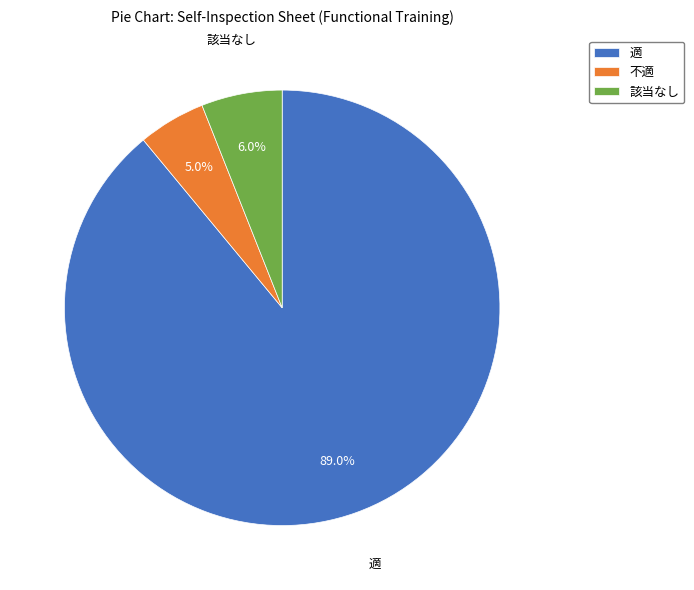

Is it true that 不適 is 1% of the pie?

False